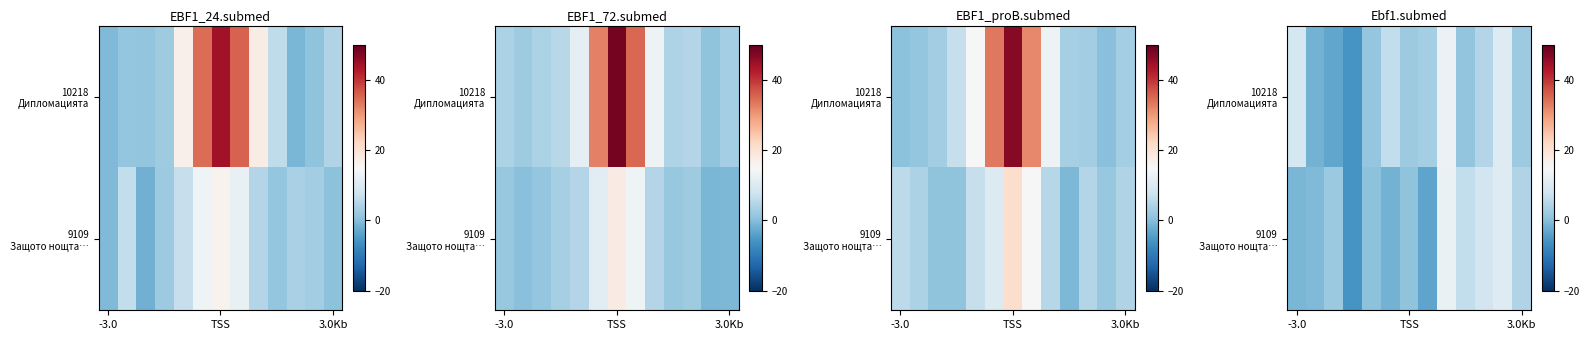

List the series in order of their overall mean, lowest first.

9109 Защото нощта…, 10218 Дипломацията